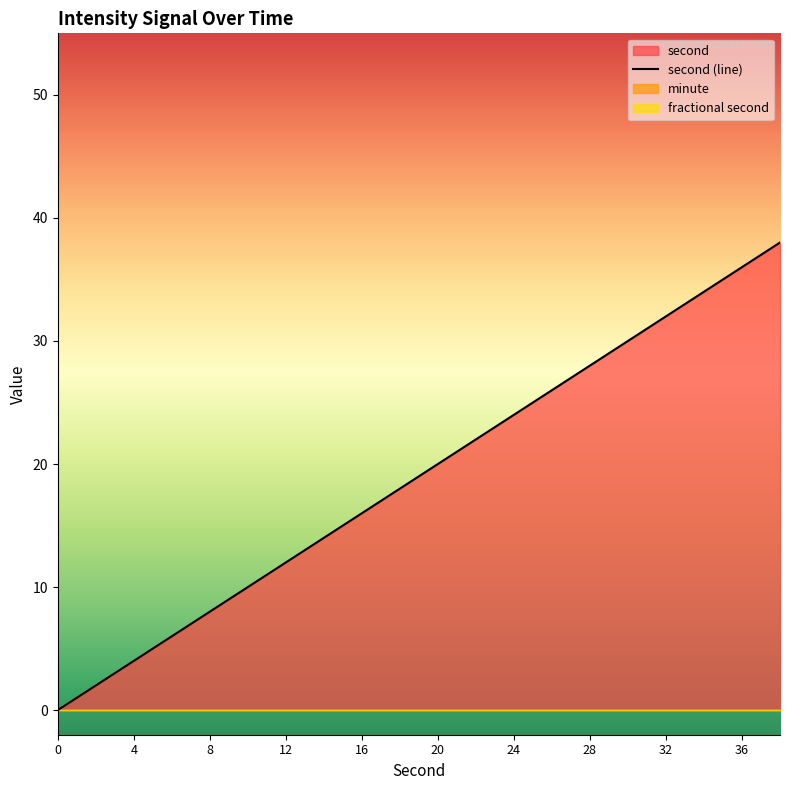

How many lines are shown in the chart?

3